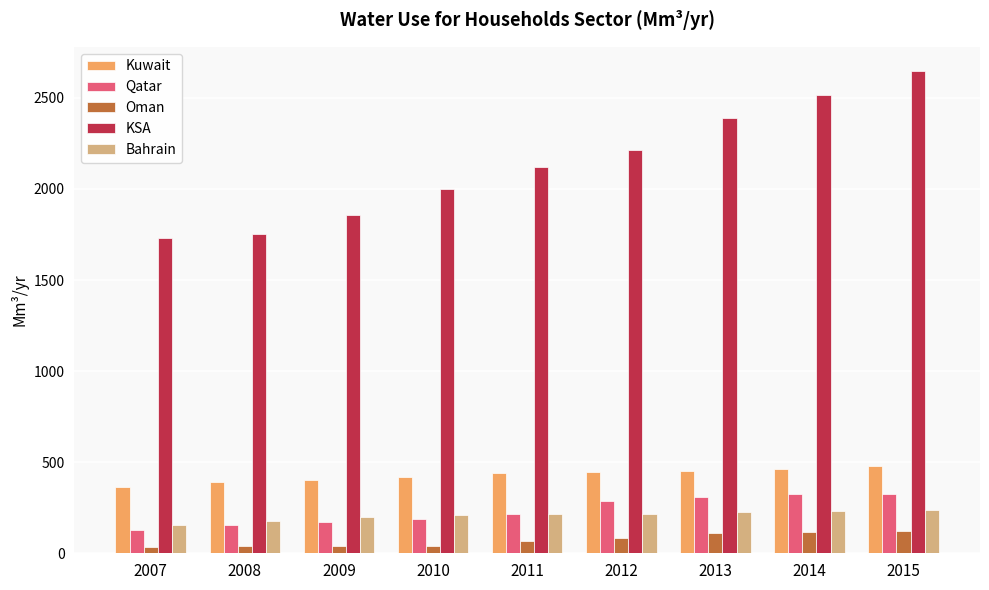

Rank the series by their maximum value, from lowest to highest.

Oman, Bahrain, Qatar, Kuwait, KSA